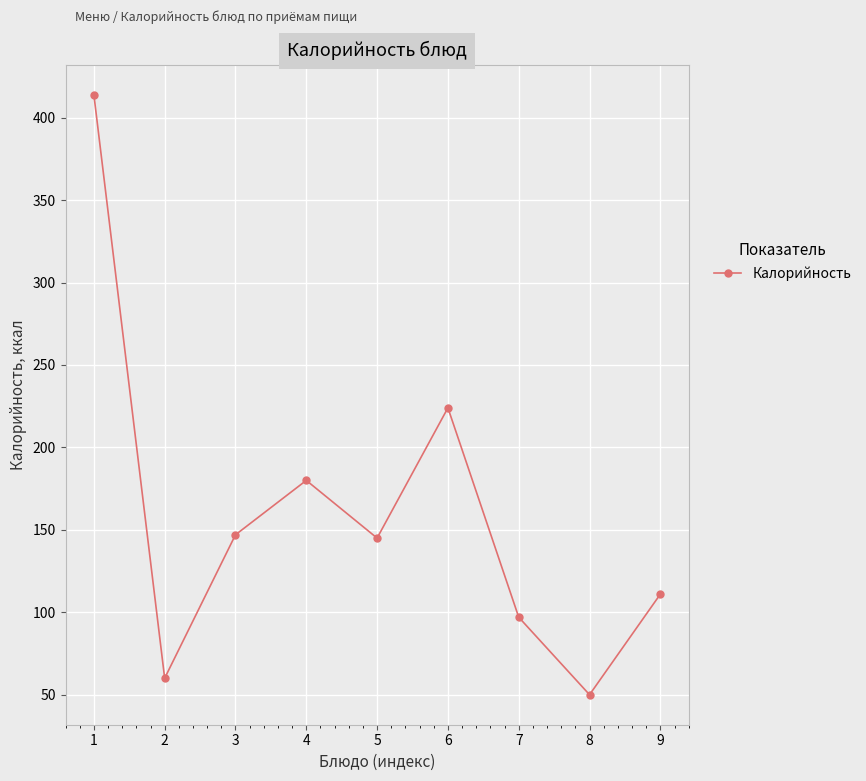

Where does the data first go above 145?

1